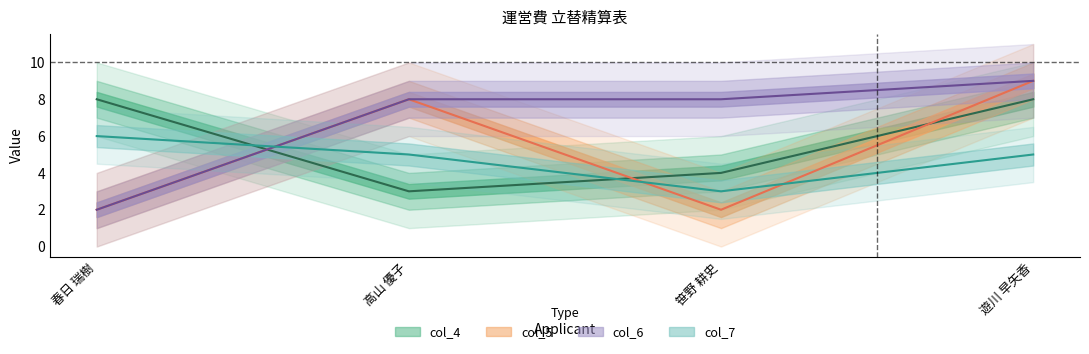

Rank the series by their average value, from lowest to highest.

col_7, col_5, col_4, col_6